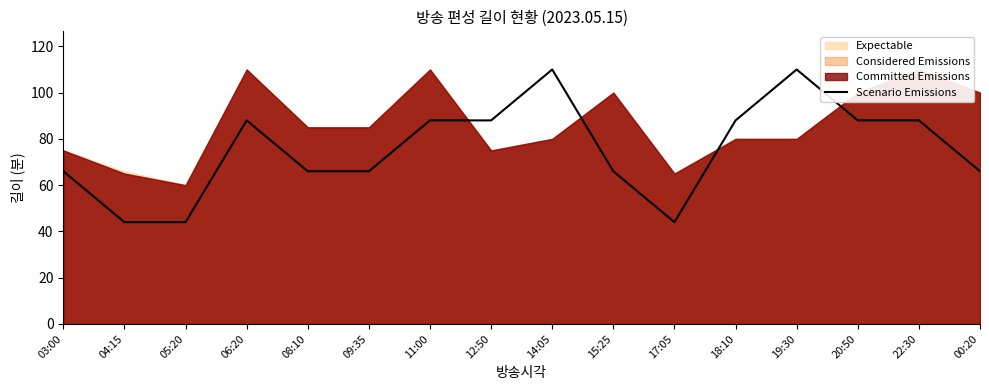

How many interior local peaks (higher than both neighbors) does the data have?

3